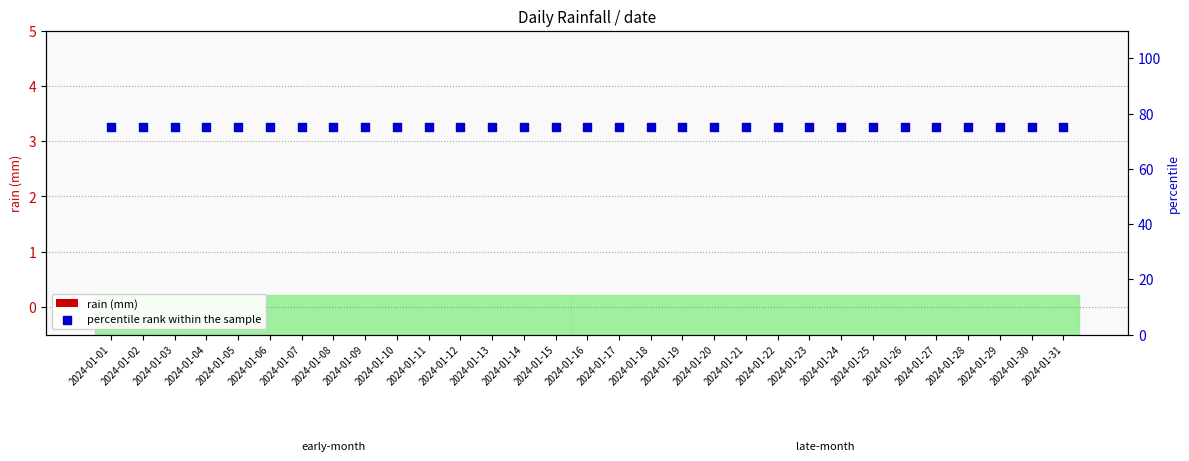

Which series contains the highest Y value?

percentile rank within the sample